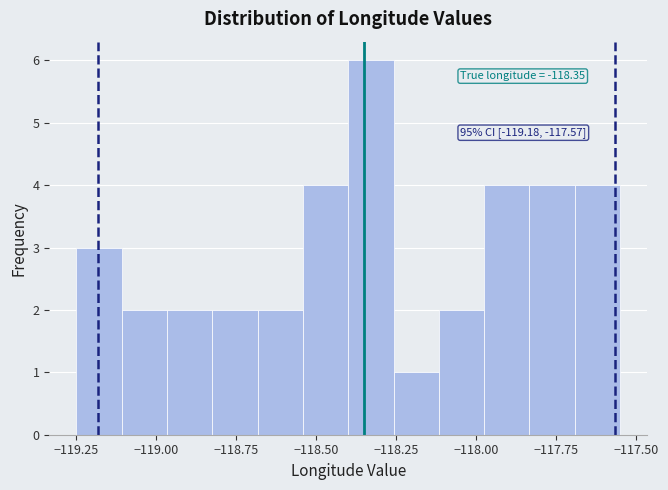

Read against the x-axis, roughly where is the centre of the tallest bar?

-118.35